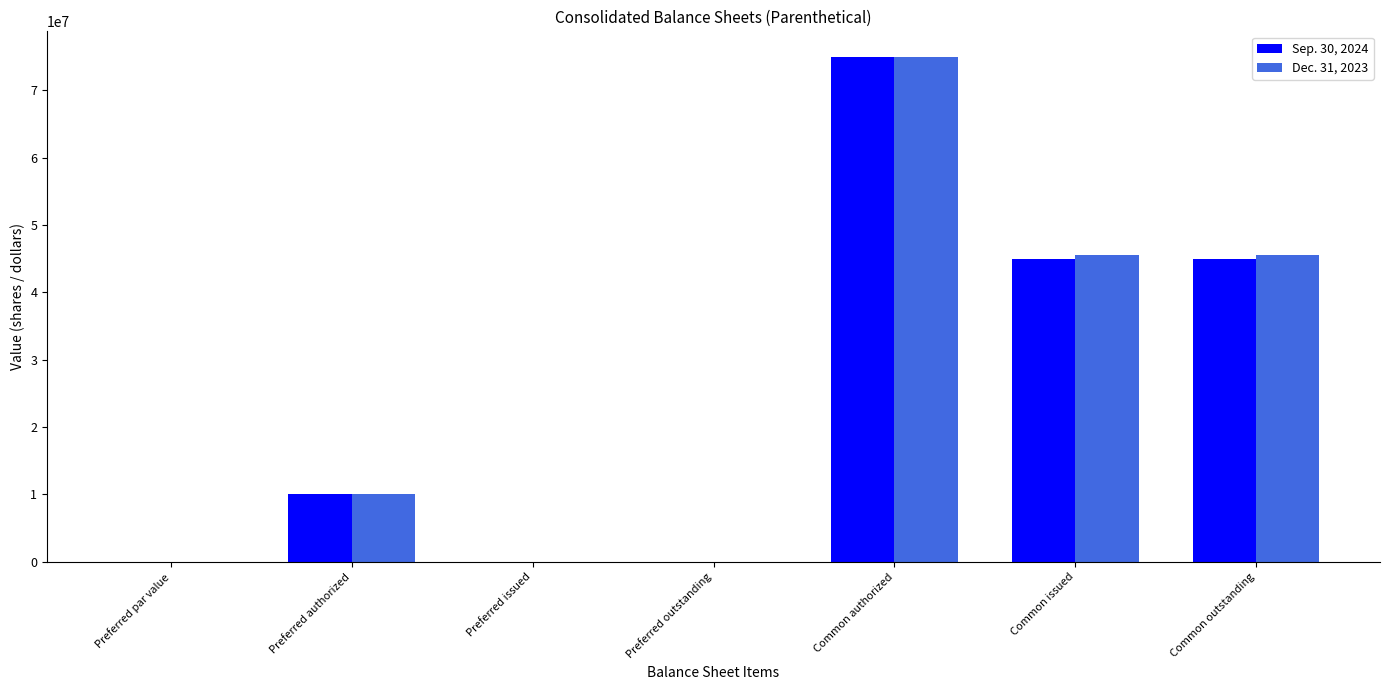

Does the chart contain stacked bars?

No